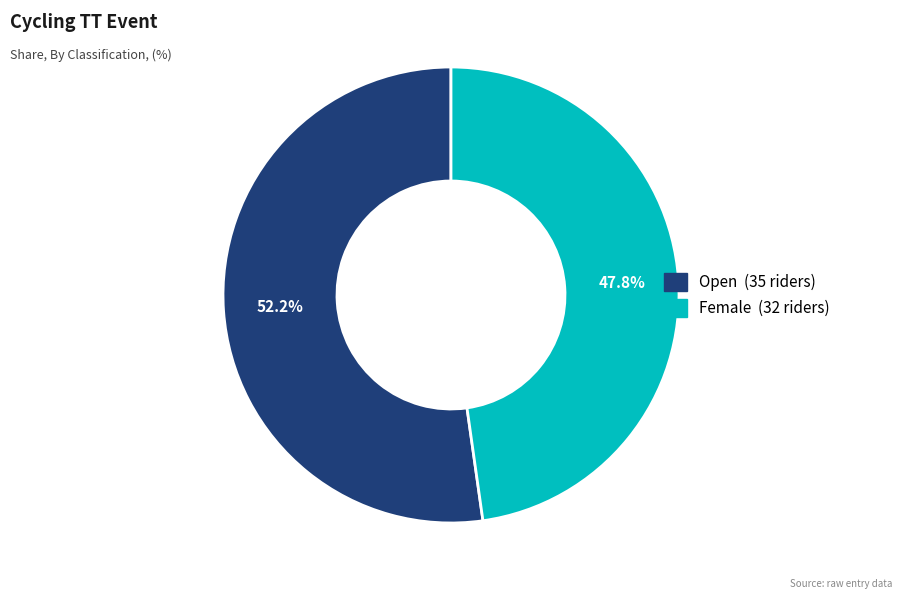

To the nearest percent, what is the average slice percentage?

50%